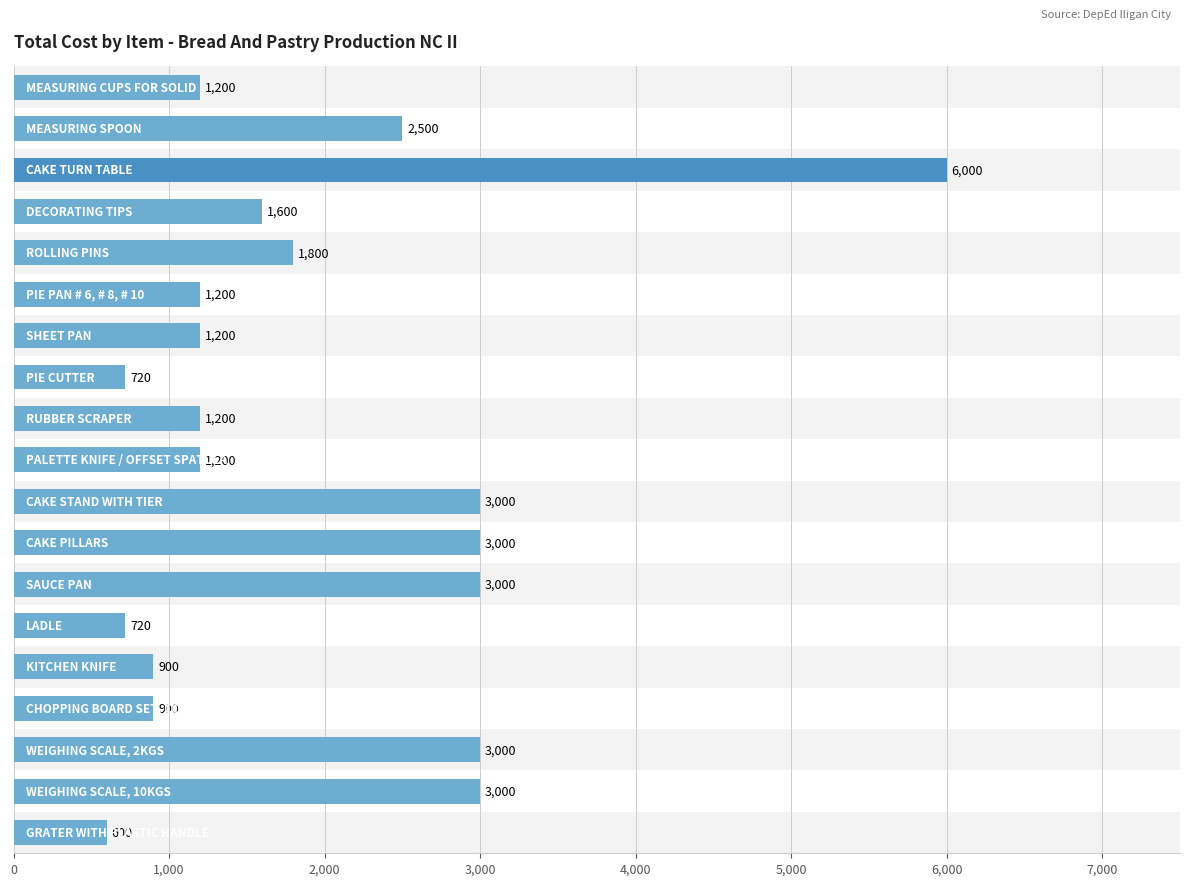

What is the sum of all values?

36740